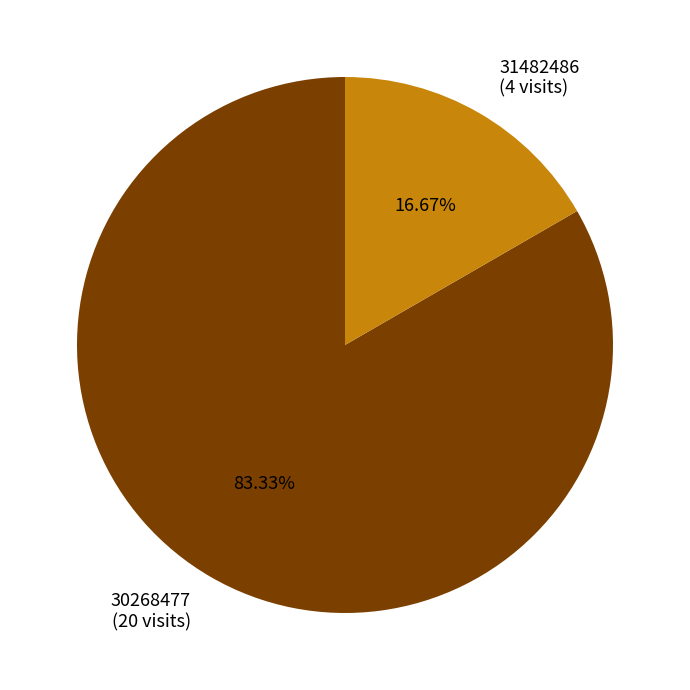

Which slice is the largest?

30268477